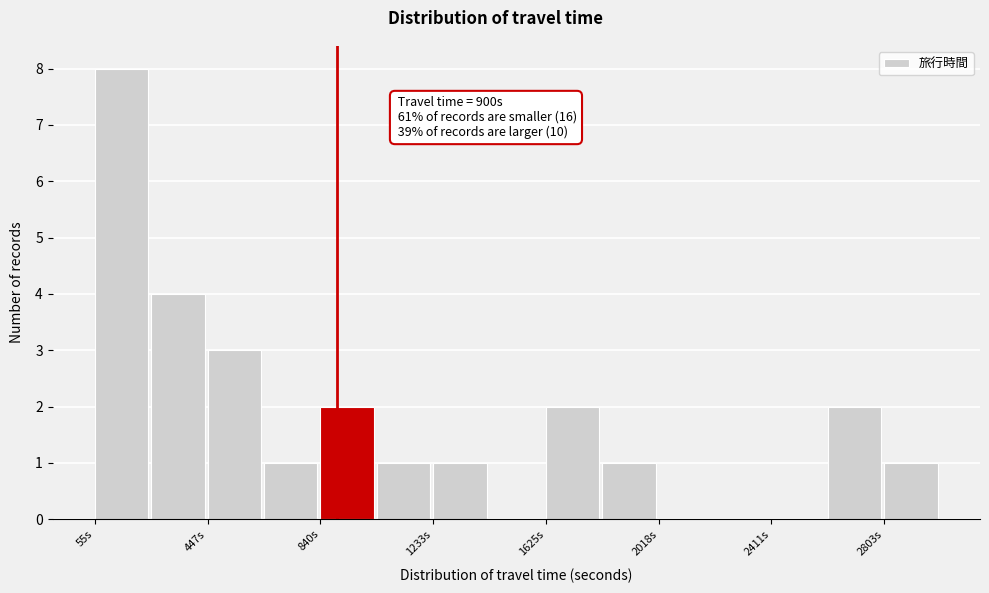

Read against the x-axis, roughly where is the centre of the tallest bar?

150